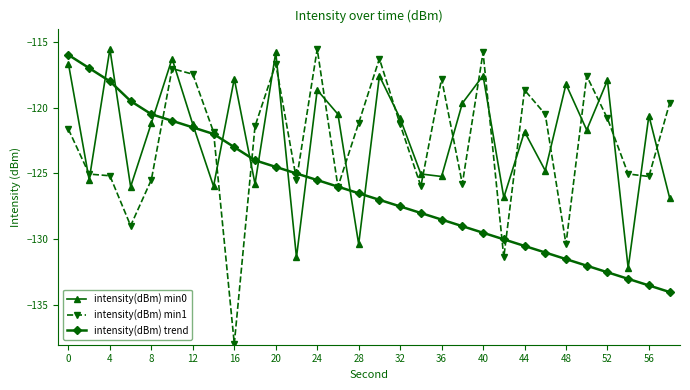

What is the minimum value for intensity(dBm) min0?

-132.2